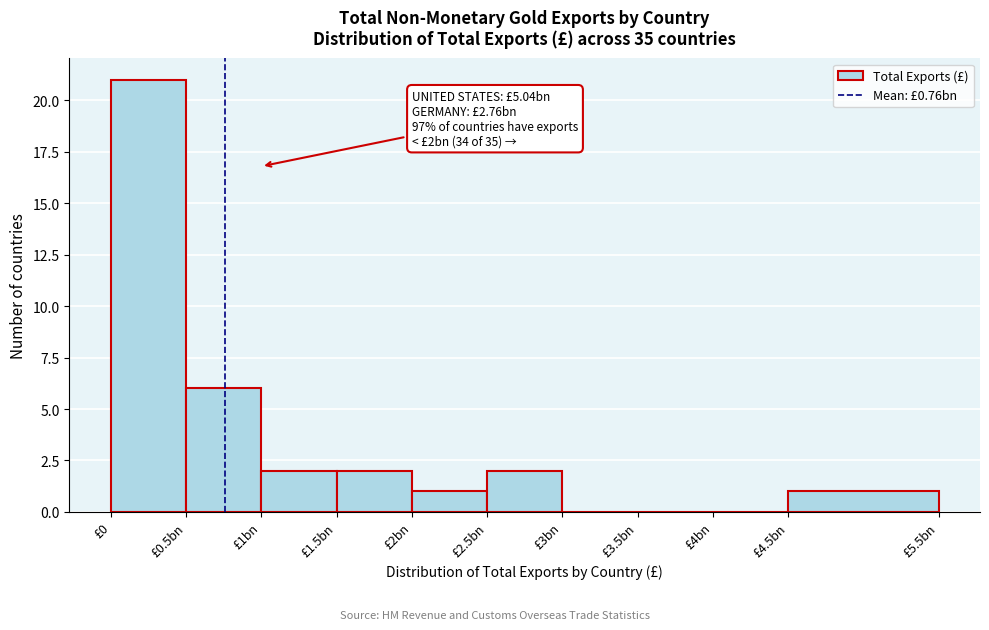

Reading left to right, transcribe all the data shown in this chart.

£0=21	£0.5bn=6	£1bn=2	£1.5bn=2	£2bn=1	£2.5bn=2	£3bn=0	£3.5bn=0	£4bn=0	£4.5bn=1